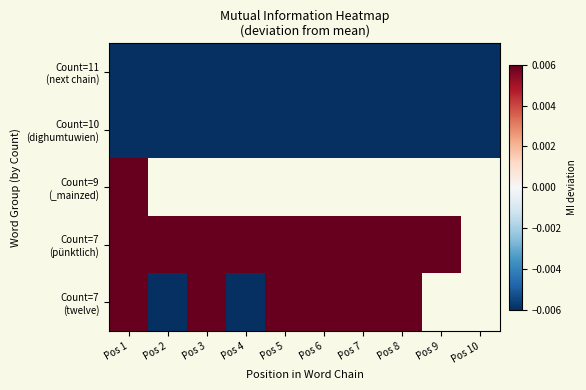

Where is Count=11 (next chain) nearest to the value 0?

Pos 3